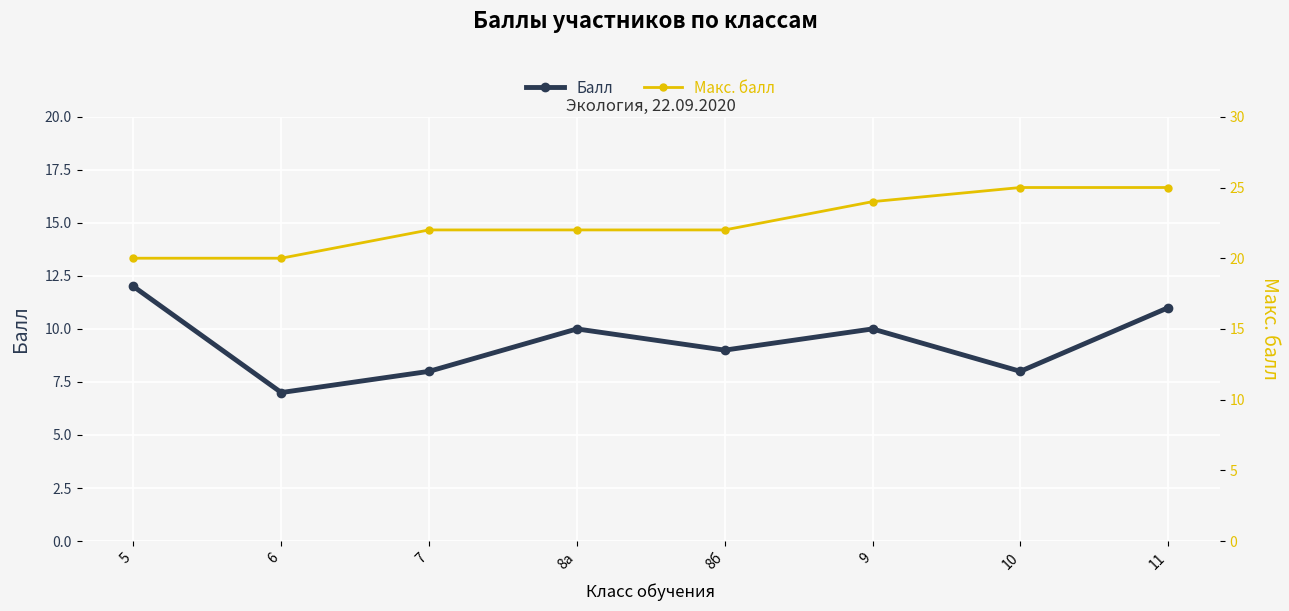

What is the total value across all series at 7?

30